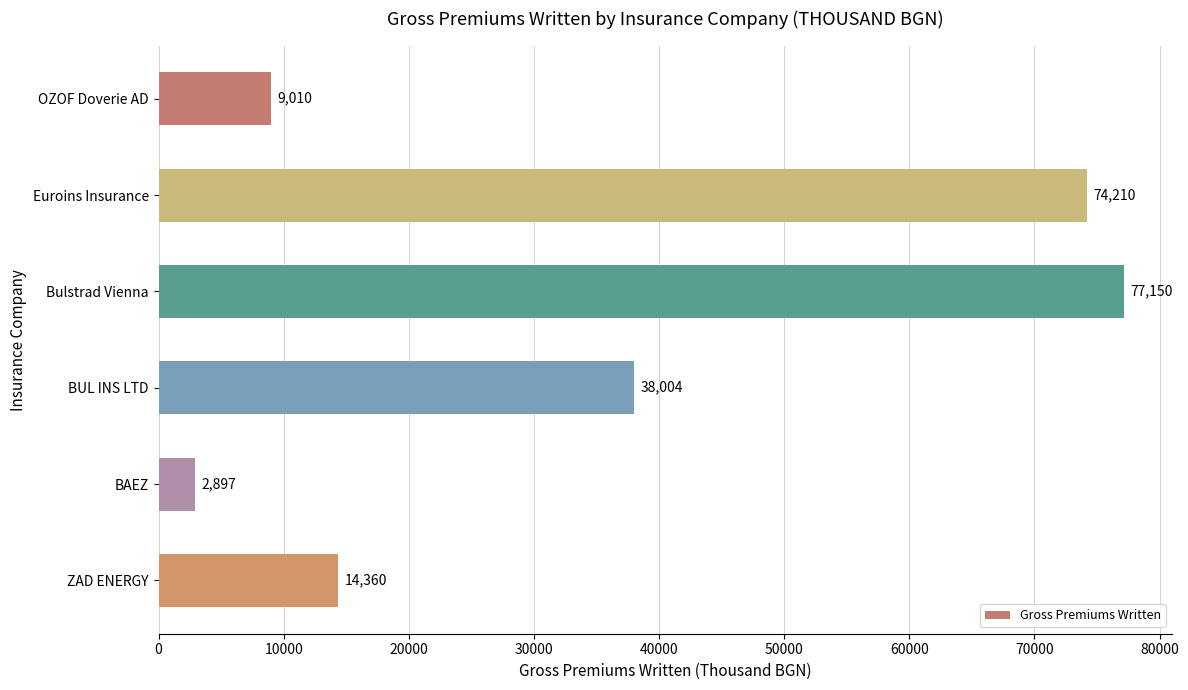

Is it true that the value at BUL INS LTD is 68069.9?

False